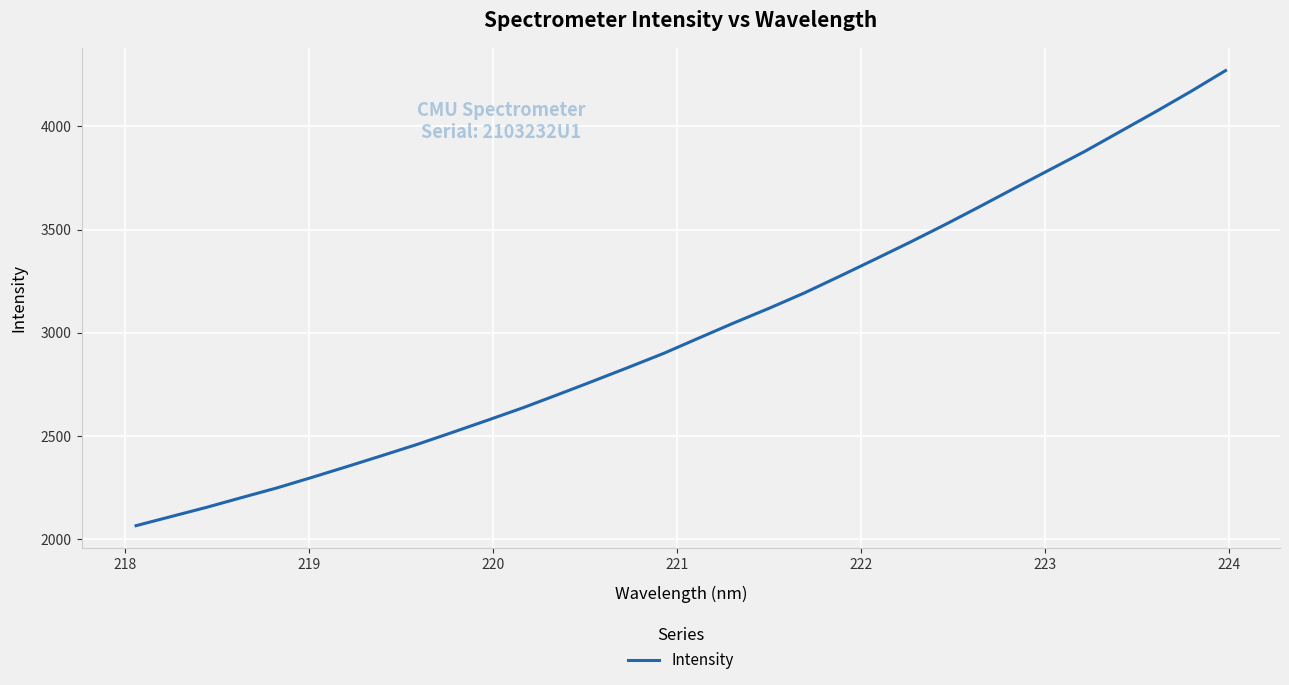

What is the greatest value displayed?

4270.4